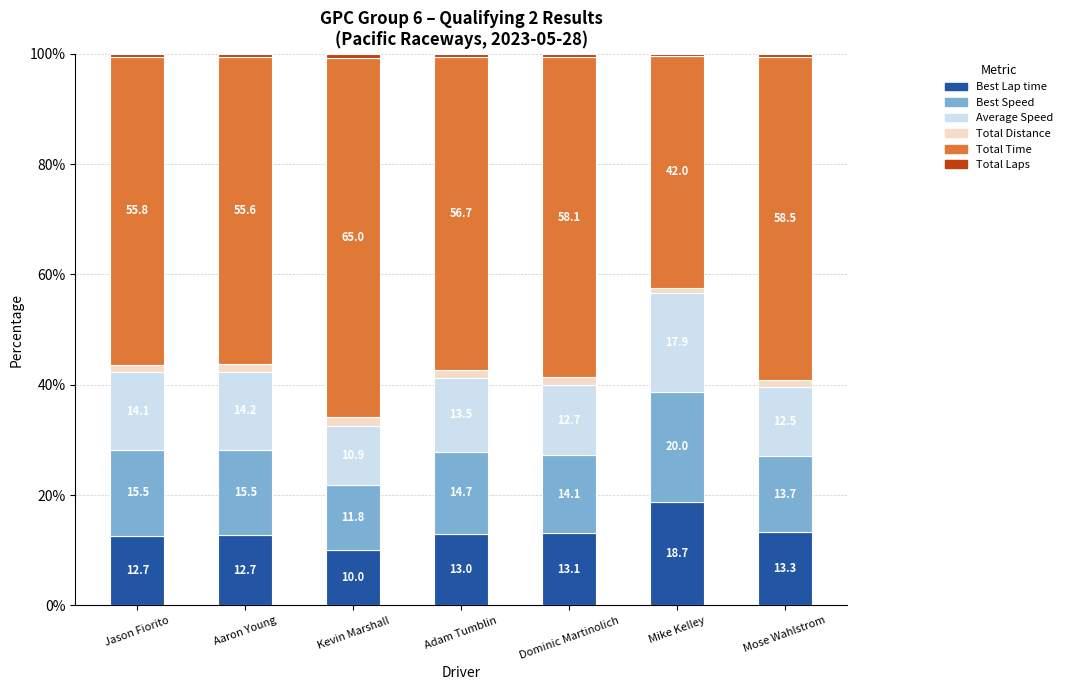

What is the total value across all series at Mose Wahlstrom?

100.0